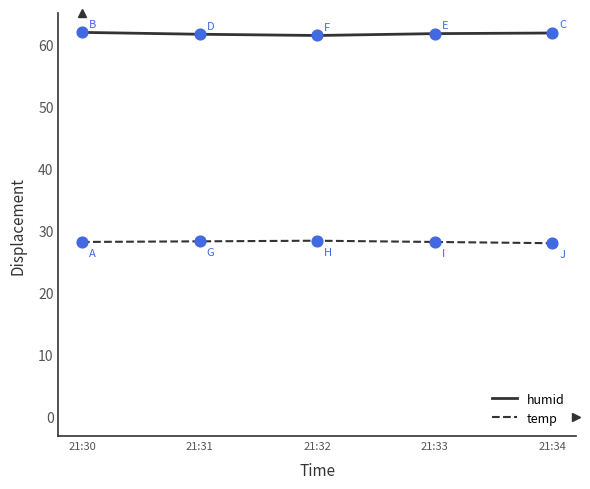

What is the spread (max minus min) of values at 21:33?

33.6